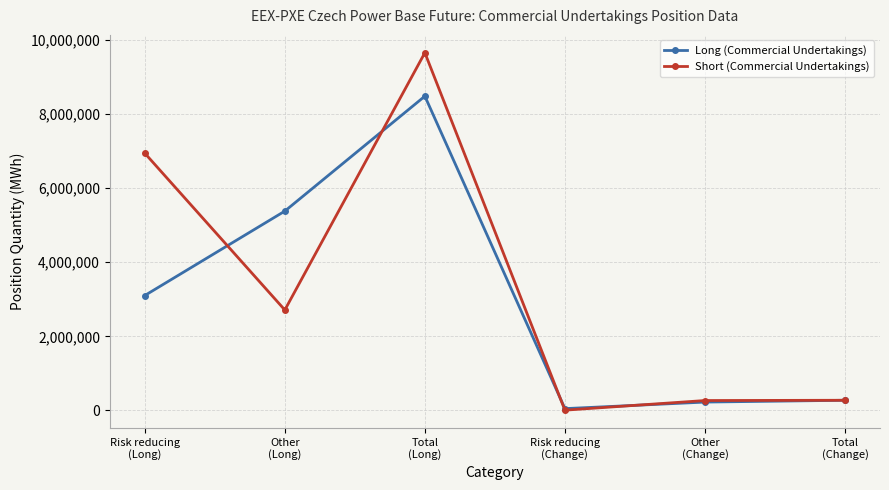

How many series are shown in this chart?

2